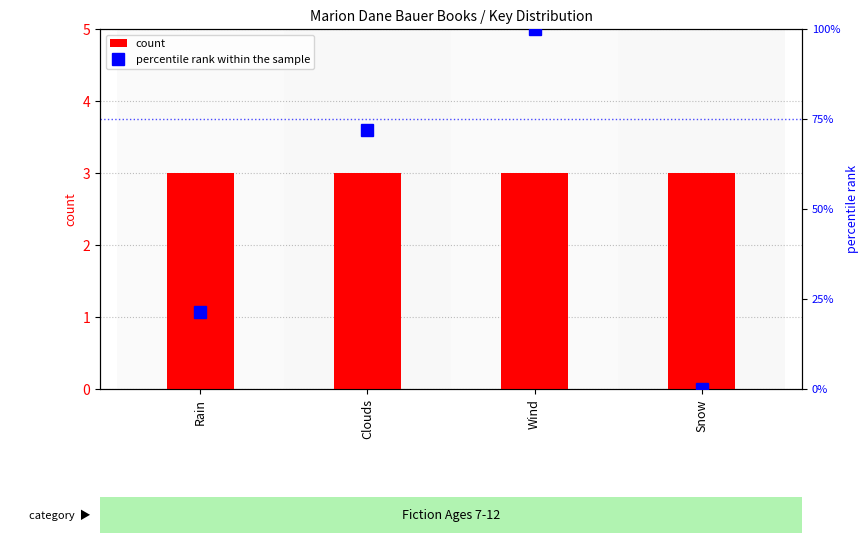

What is the spread (max minus min) of values at Wind?

97.0